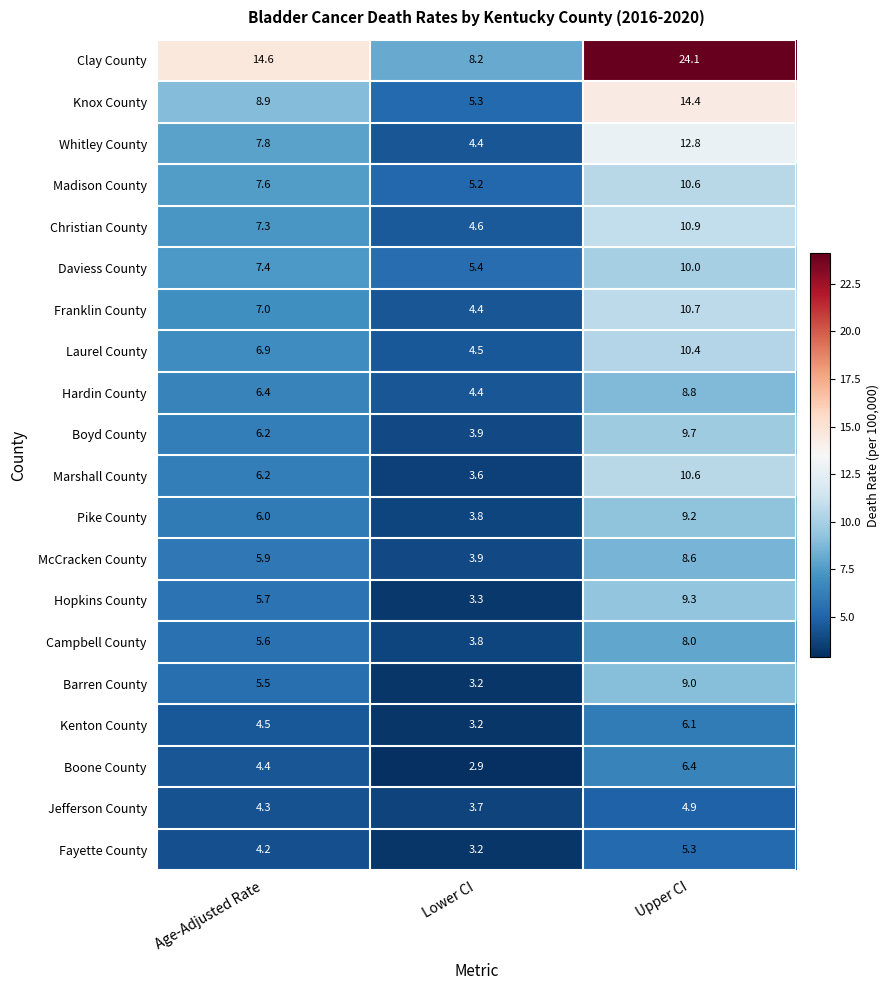

Read the Whitley County value at Lower CI.

4.4